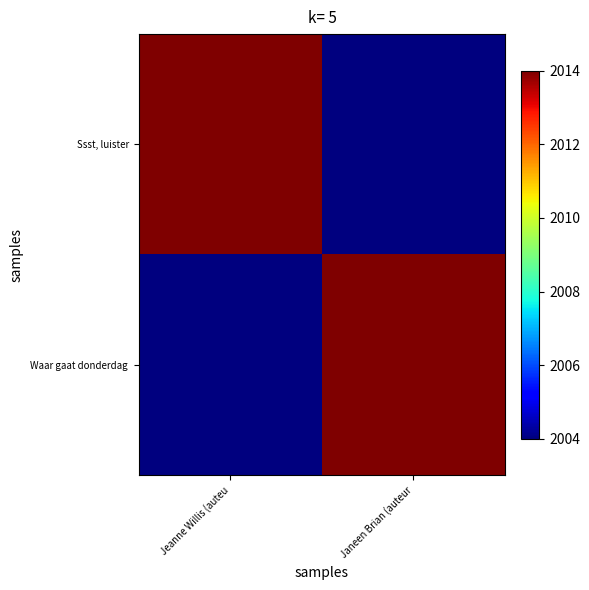

What is the total value across all series at Janeen Brian (auteur?

4018